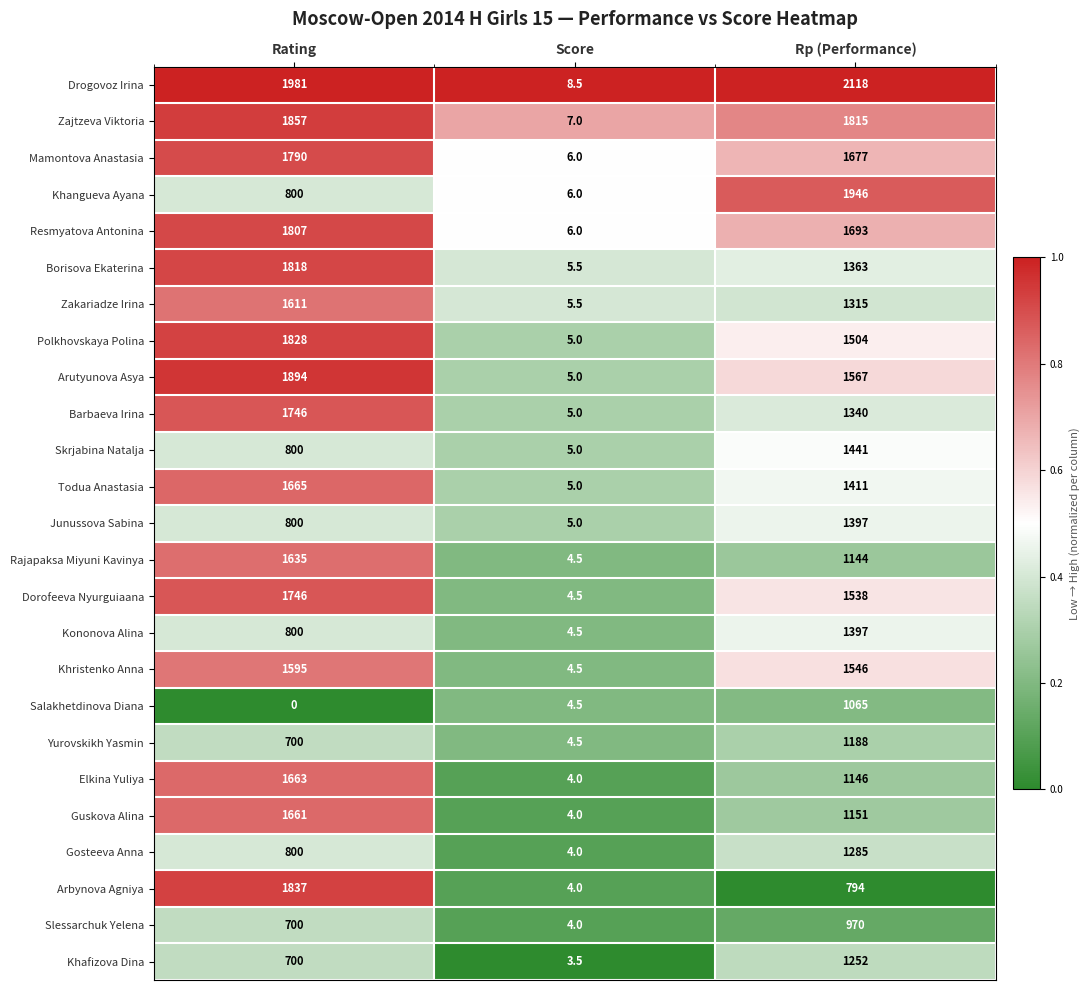

What is the difference between the maximum and minimum values in the Arbynova Agniya series?

1833.0